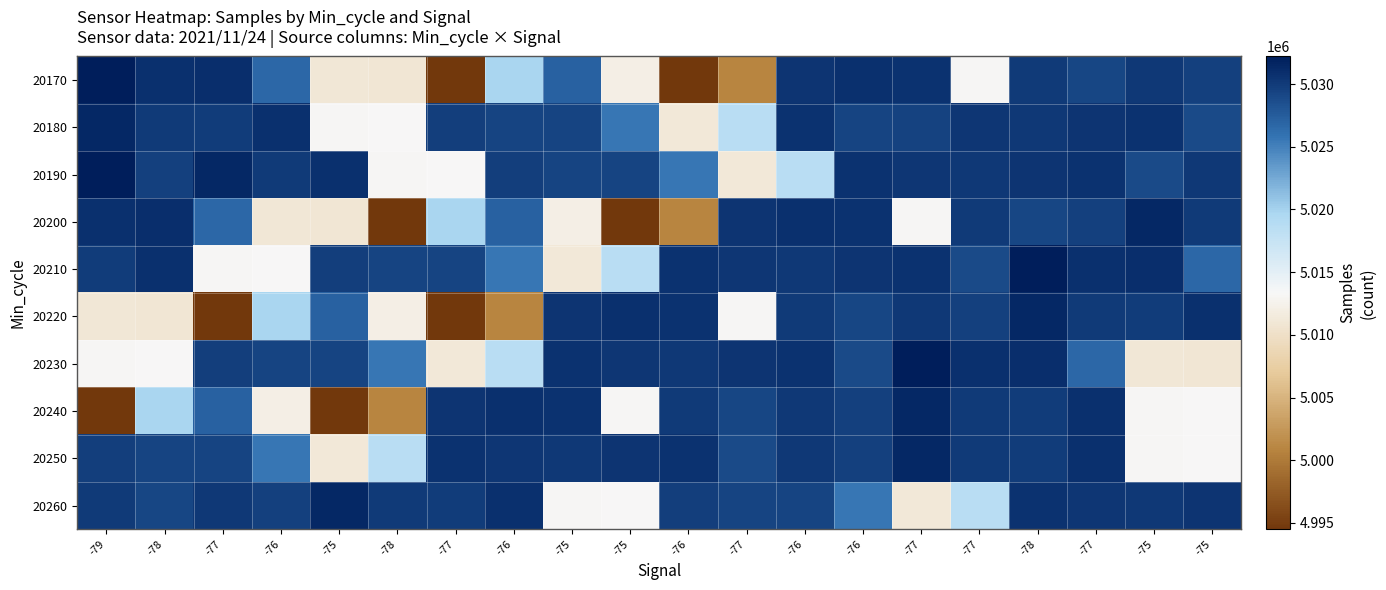

At which category is the sum across all series the highest?

-78